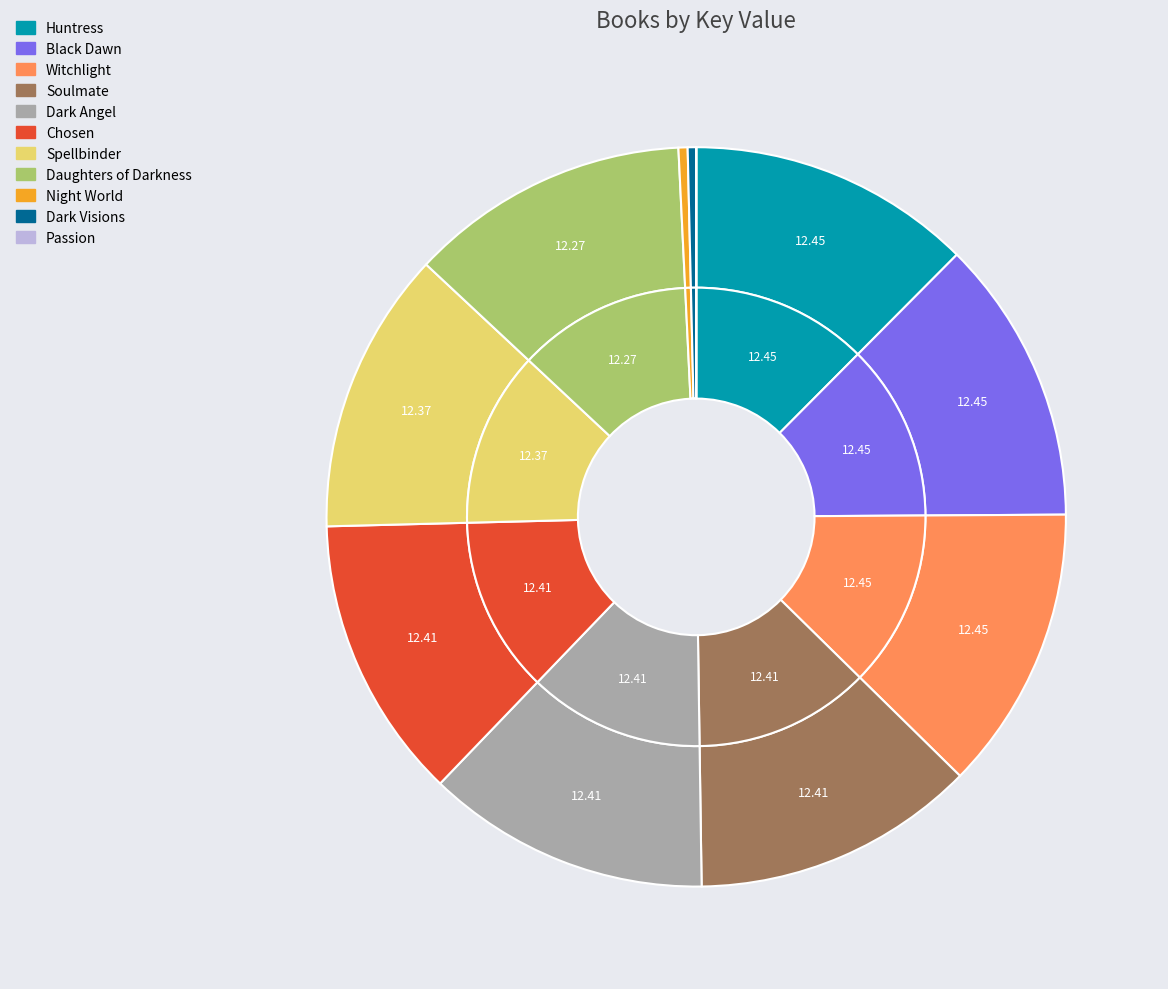

Is Chosen the majority of the pie?

No